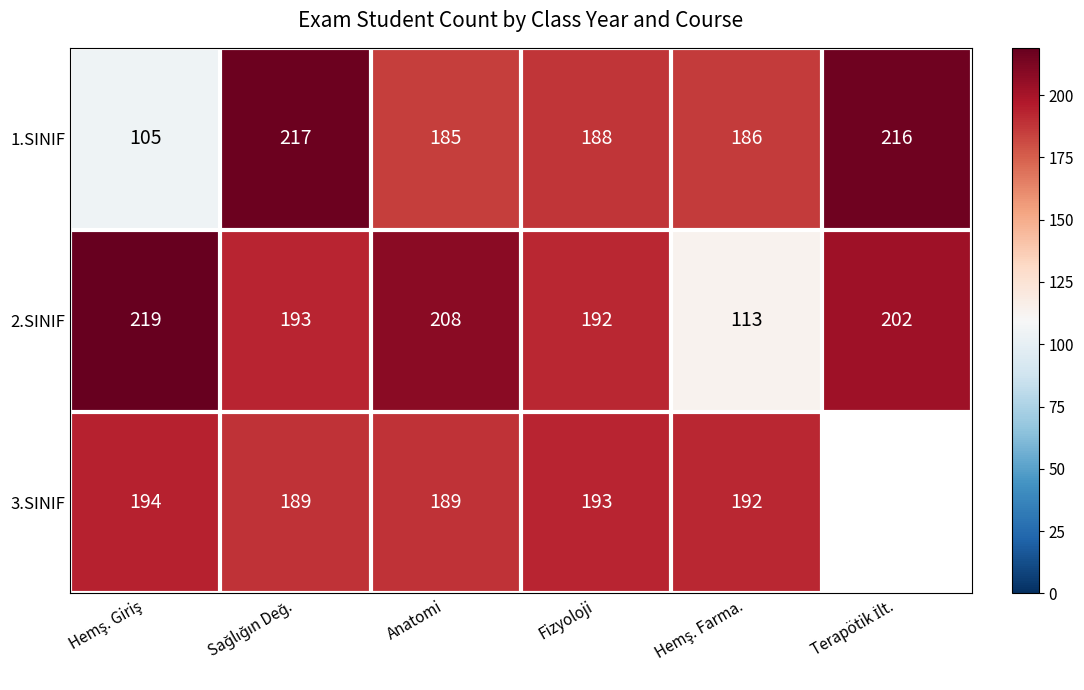

At which label is 2.SINIF closest to 166?

Fizyoloji